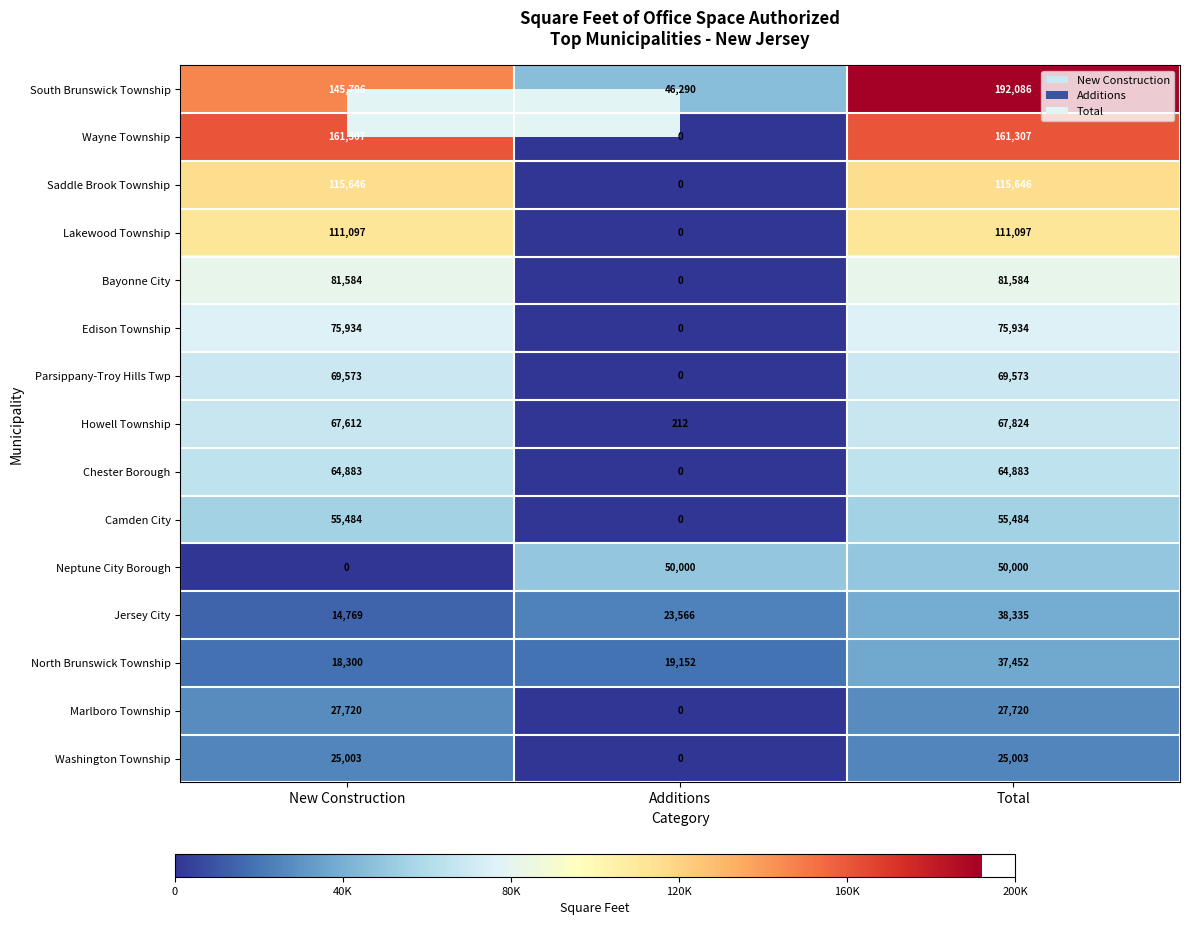

Rank the series at Total from highest to lowest value.

South Brunswick Township, Wayne Township, Saddle Brook Township, Lakewood Township, Bayonne City, Edison Township, Parsippany-Troy Hills Twp, Howell Township, Chester Borough, Camden City, Neptune City Borough, Jersey City, North Brunswick Township, Marlboro Township, Washington Township